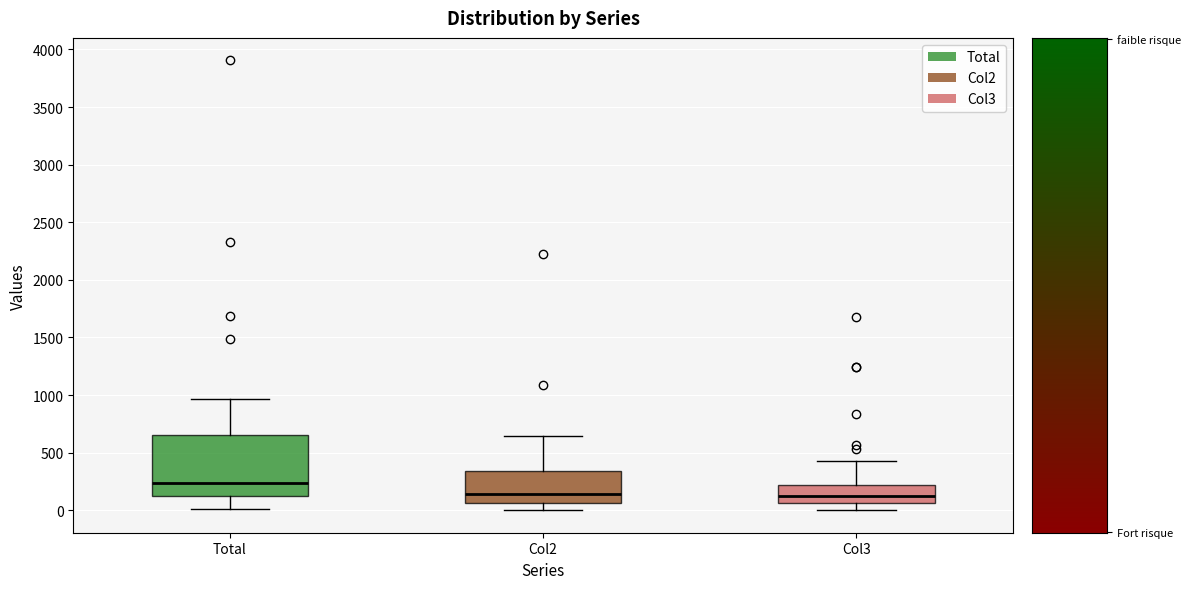

Reading left to right, transcribe this box plot: for each box, give where its median line is, the range the box spans, and where its two whiskers end, as read against the y-axis. The values are not printed on the chart, so give them approximately, as read against the axis.

Total: median 250, box 150 to 650, whiskers 0 to 950
Col2: median 150, box 50 to 350, whiskers 0 to 650
Col3: median 100, box 50 to 200, whiskers 0 to 450